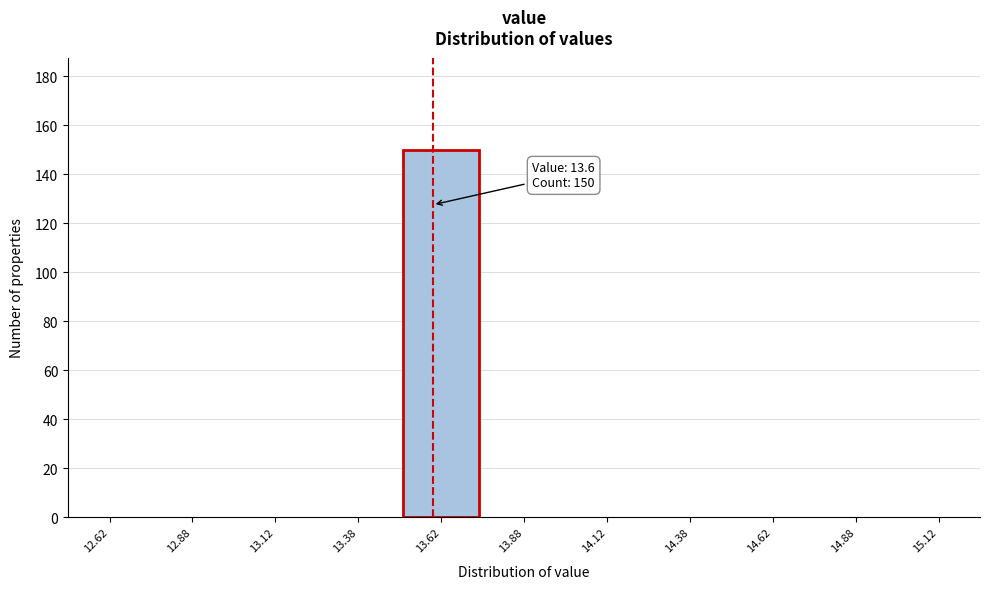

Over which range of the x-axis is the bar tallest?

13.50 to 13.75